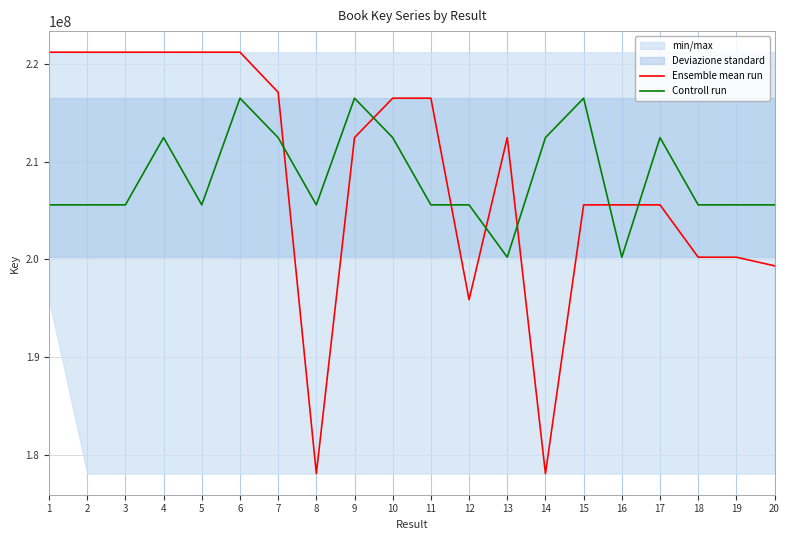

Where do Ensemble mean run and Controll run first cross each other?

7 and 8